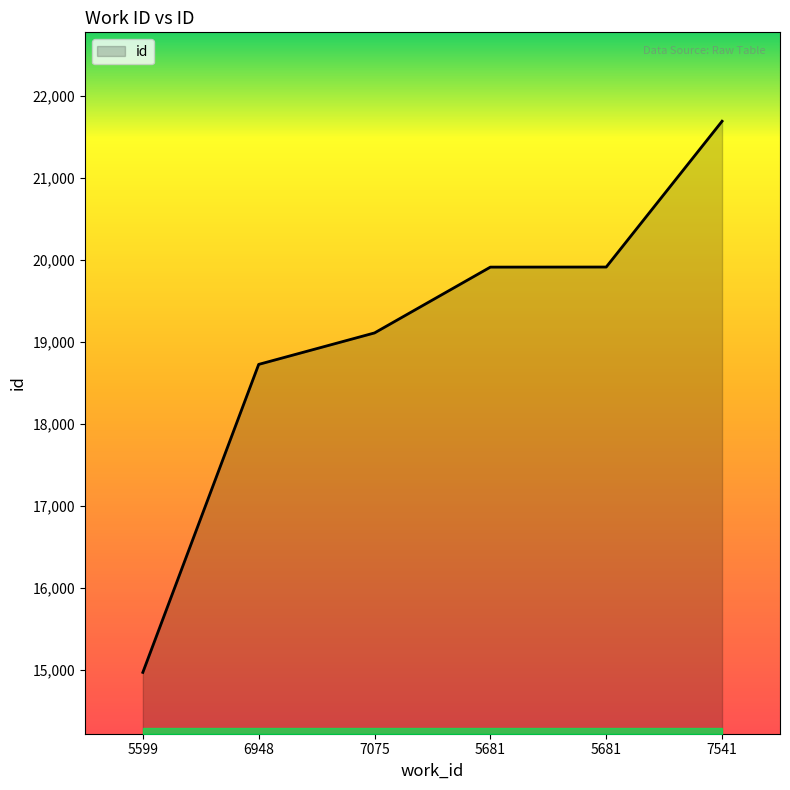

List the labels in order of value, smallest first.

5599, 6948, 7075, 5681, 5681, 7541